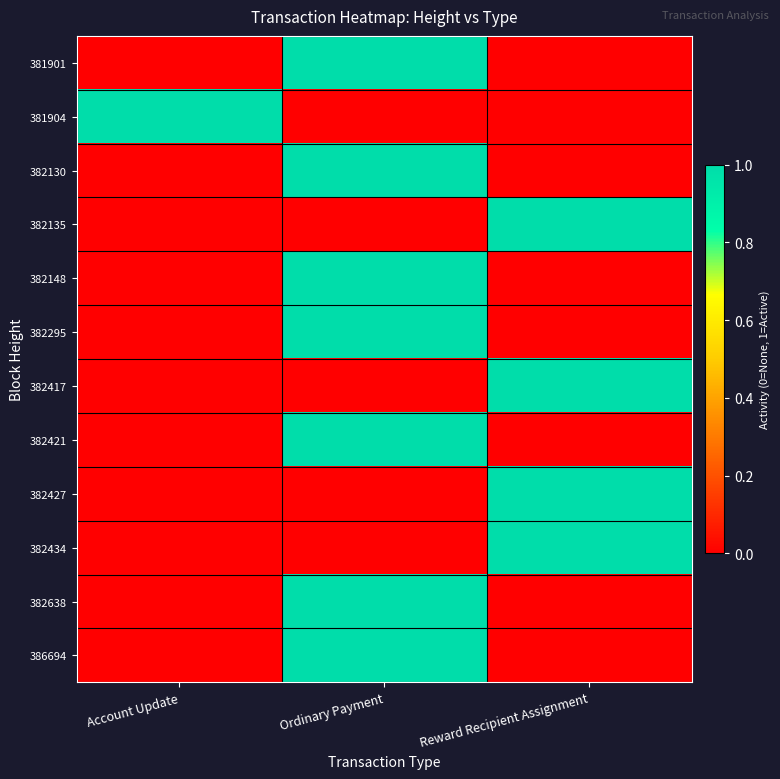

Count the number of categories in the chart.

3